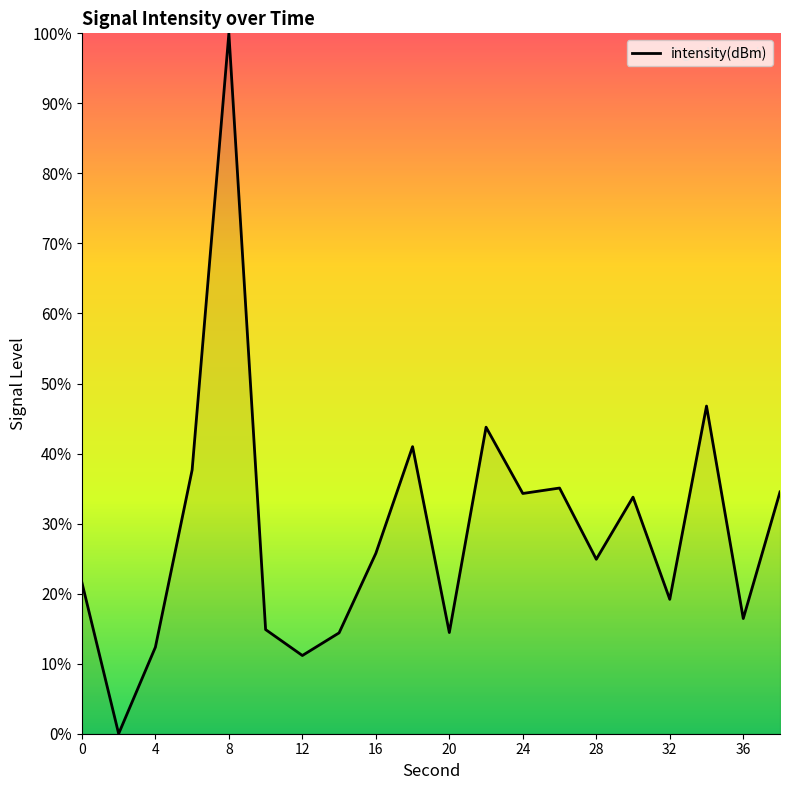

Does the chart have visible grid lines?

No